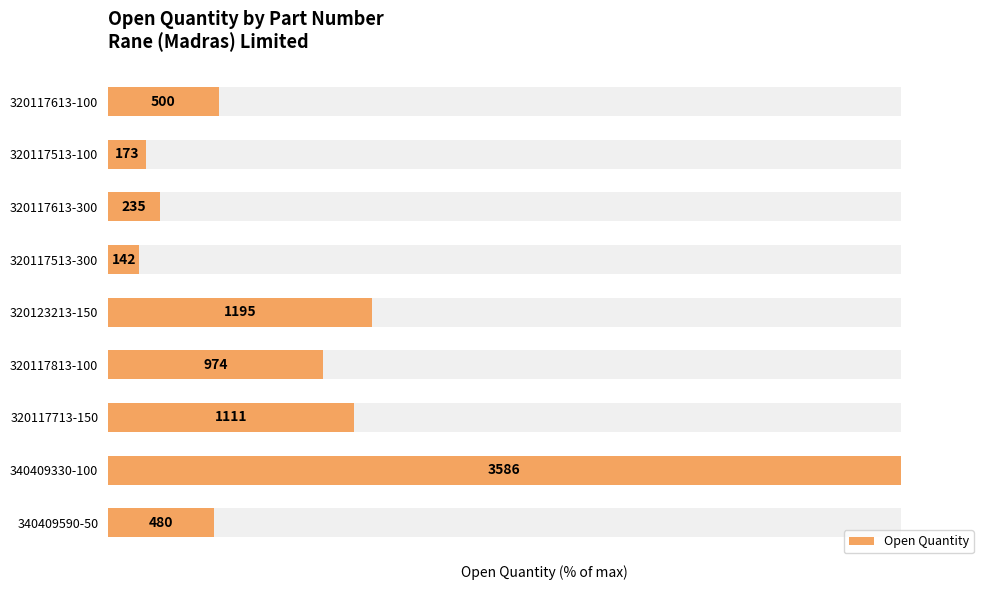

The value at 320117513-100 is 7.2. True or false?

False